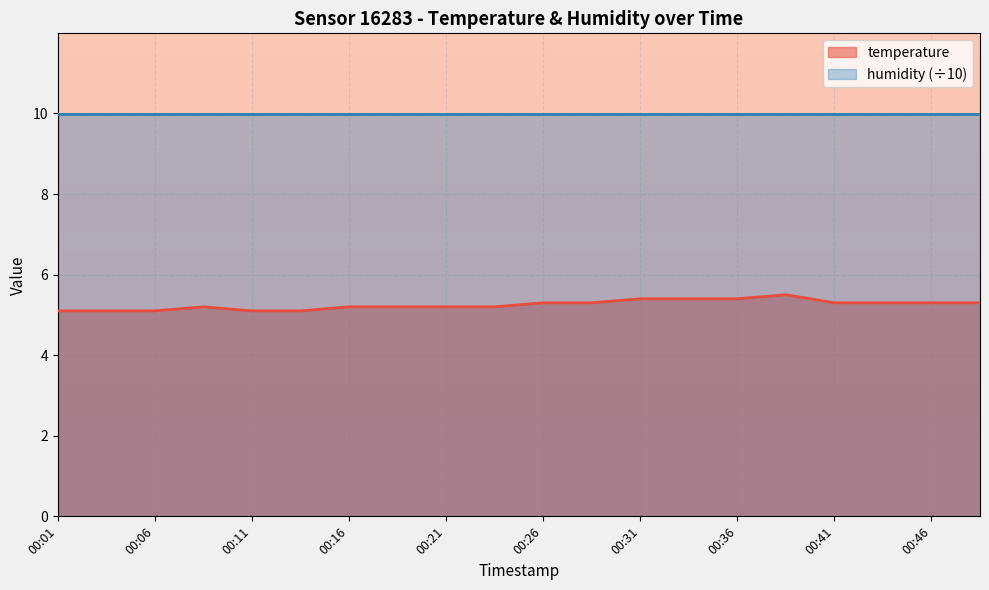

Rank the categories by value from lowest to highest.

00:01, 00:04, 00:06, 00:11, 00:13, 00:09, 00:16, 00:18, 00:21, 00:23, 00:26, 00:28, 00:41, 00:43, 00:46, 00:48, 00:31, 00:33, 00:36, 00:38